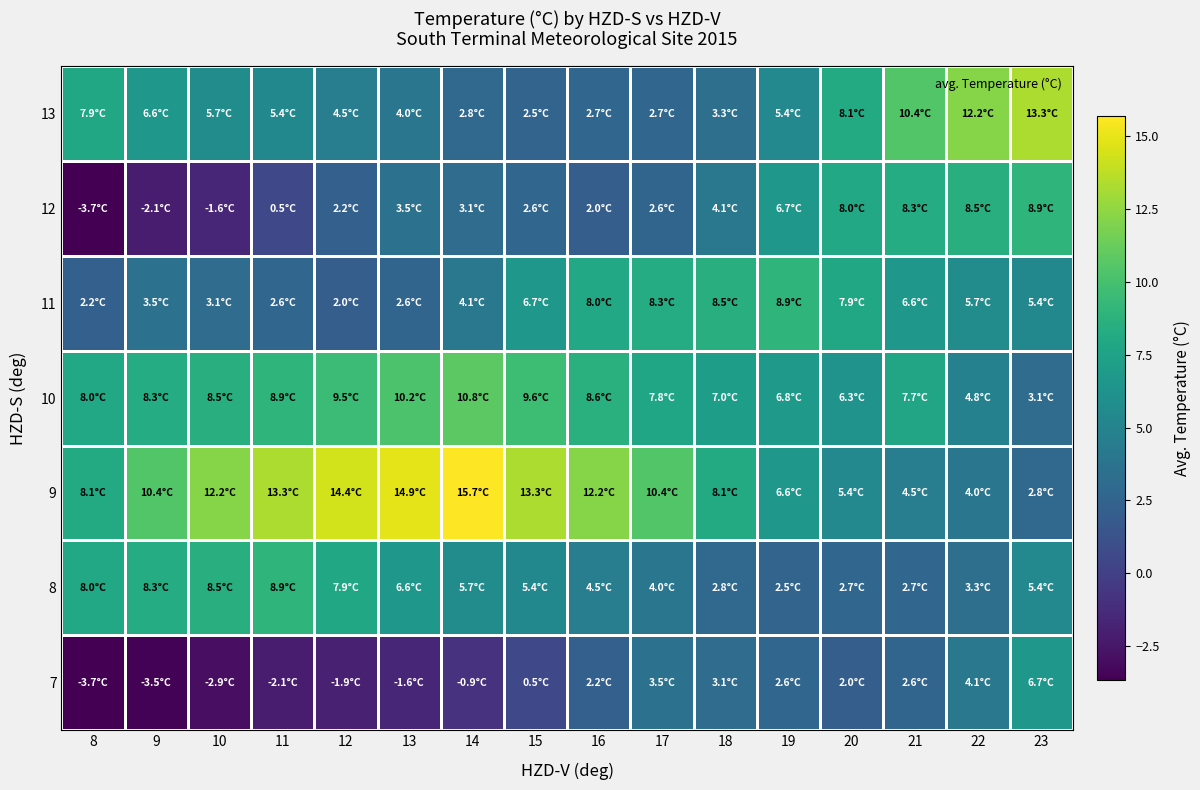

What is the total value across all series at 21?

42.8